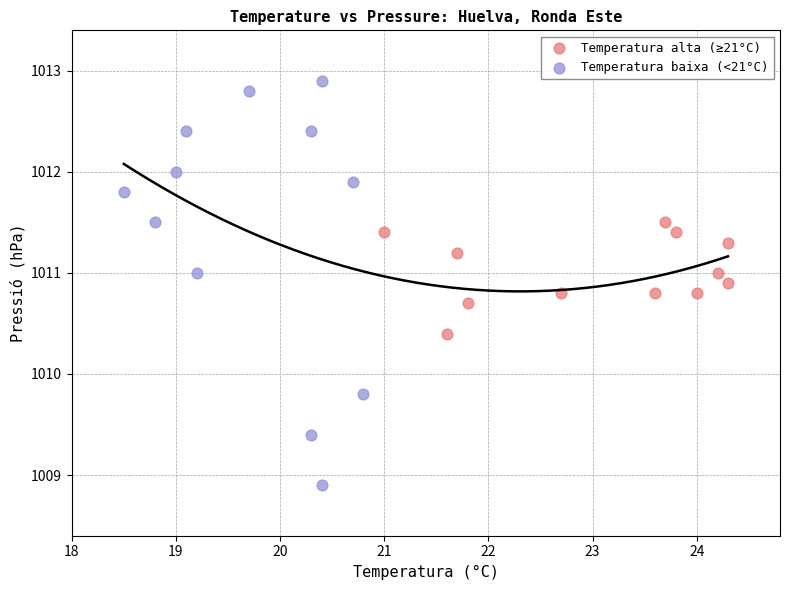

Which series contains the highest Y value?

Temperatura baixa (<21°C)